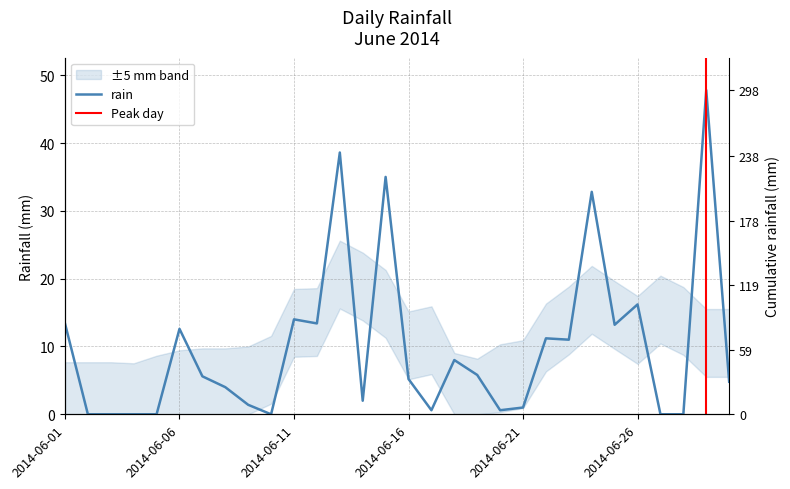

What is the difference between the second highest and second lowest values?

38.6